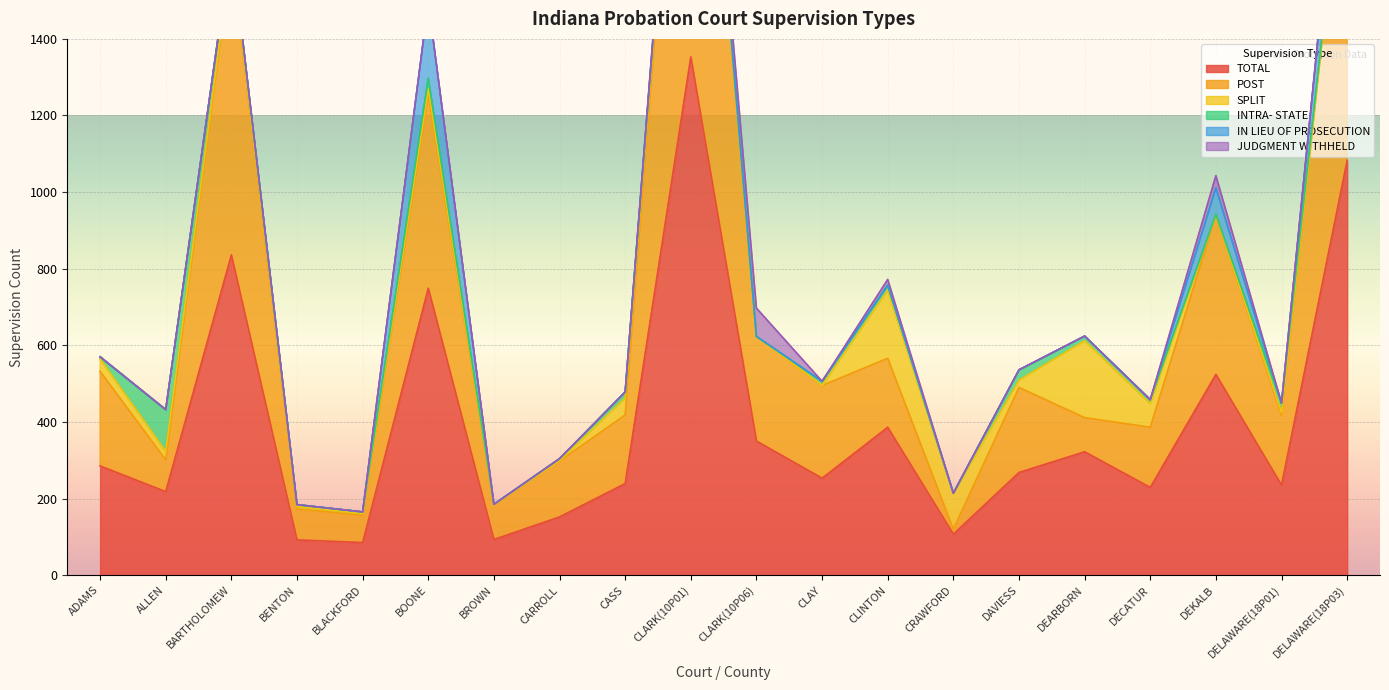

Where do JUDGMENT WITHHELD and SPLIT first cross each other?

CLARK(10P01) and CLARK(10P06)